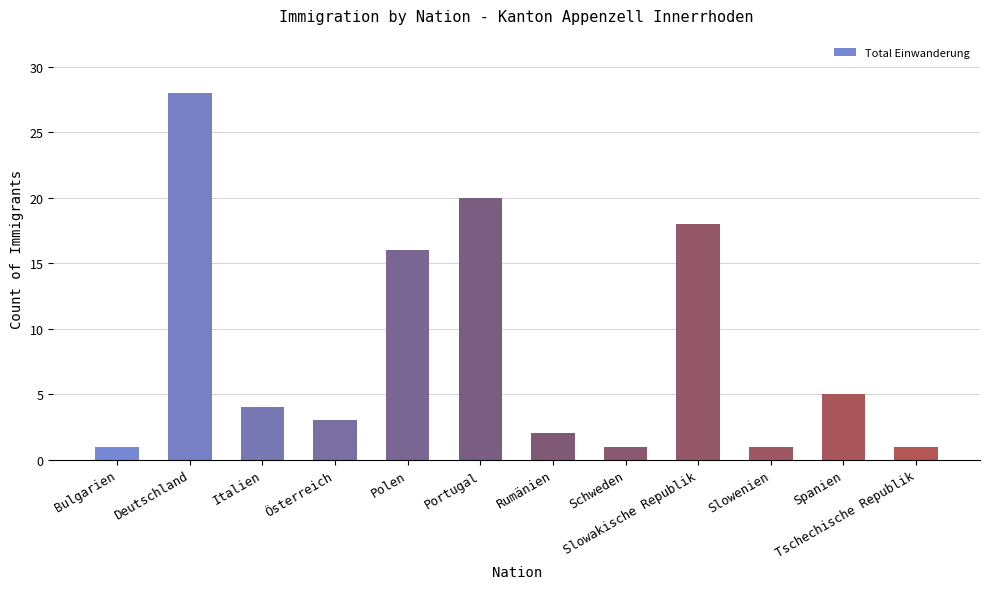

What is the sum of the values at Polen and Schweden?

17